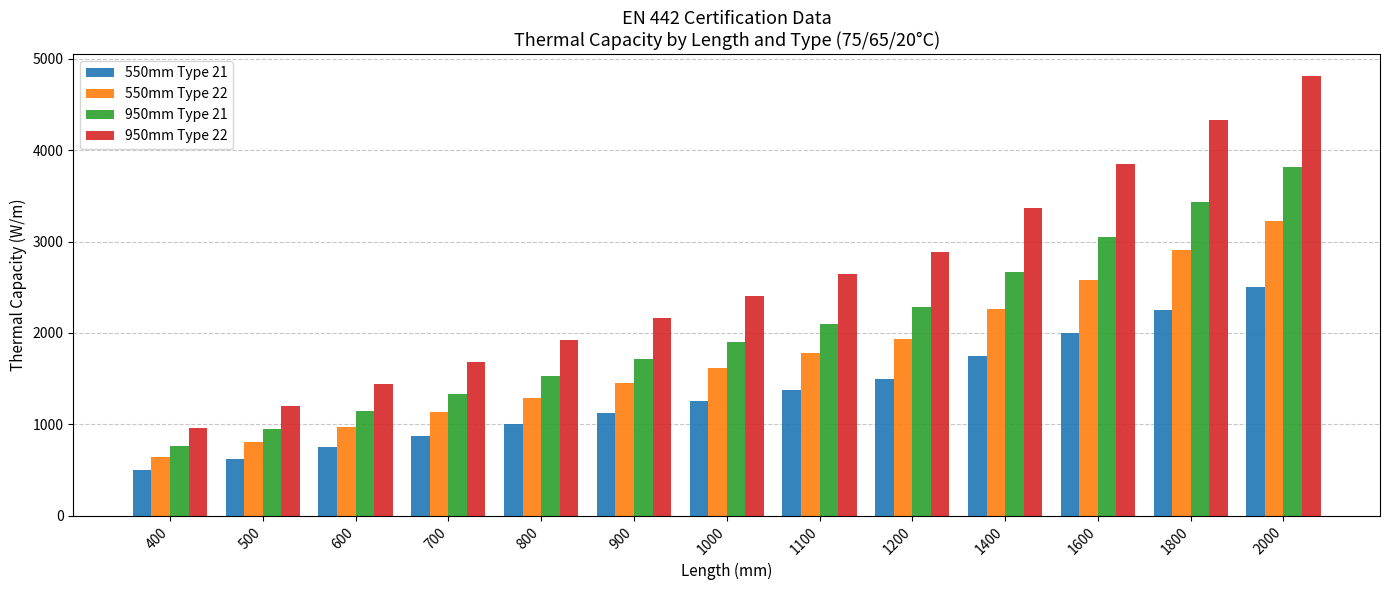

Reading left to right, list all the values displayed in this chart.

550mm Type 21: 400=500	500=625	600=750	700=875	800=1000	900=1125	1000=1250	1100=1375	1200=1500	1400=1750	1600=2000	1800=2250	2000=2500
550mm Type 22: 400=646	500=807	600=968	700=1130	800=1291	900=1453	1000=1614	1100=1775	1200=1937	1400=2260	1600=2582	1800=2905	2000=3228
950mm Type 21: 400=762	500=953	600=1144	700=1334	800=1525	900=1715	1000=1906	1100=2097	1200=2287	1400=2668	1600=3050	1800=3431	2000=3812
950mm Type 22: 400=962	500=1203	600=1444	700=1684	800=1925	900=2165	1000=2406	1100=2647	1200=2887	1400=3368	1600=3850	1800=4331	2000=4812